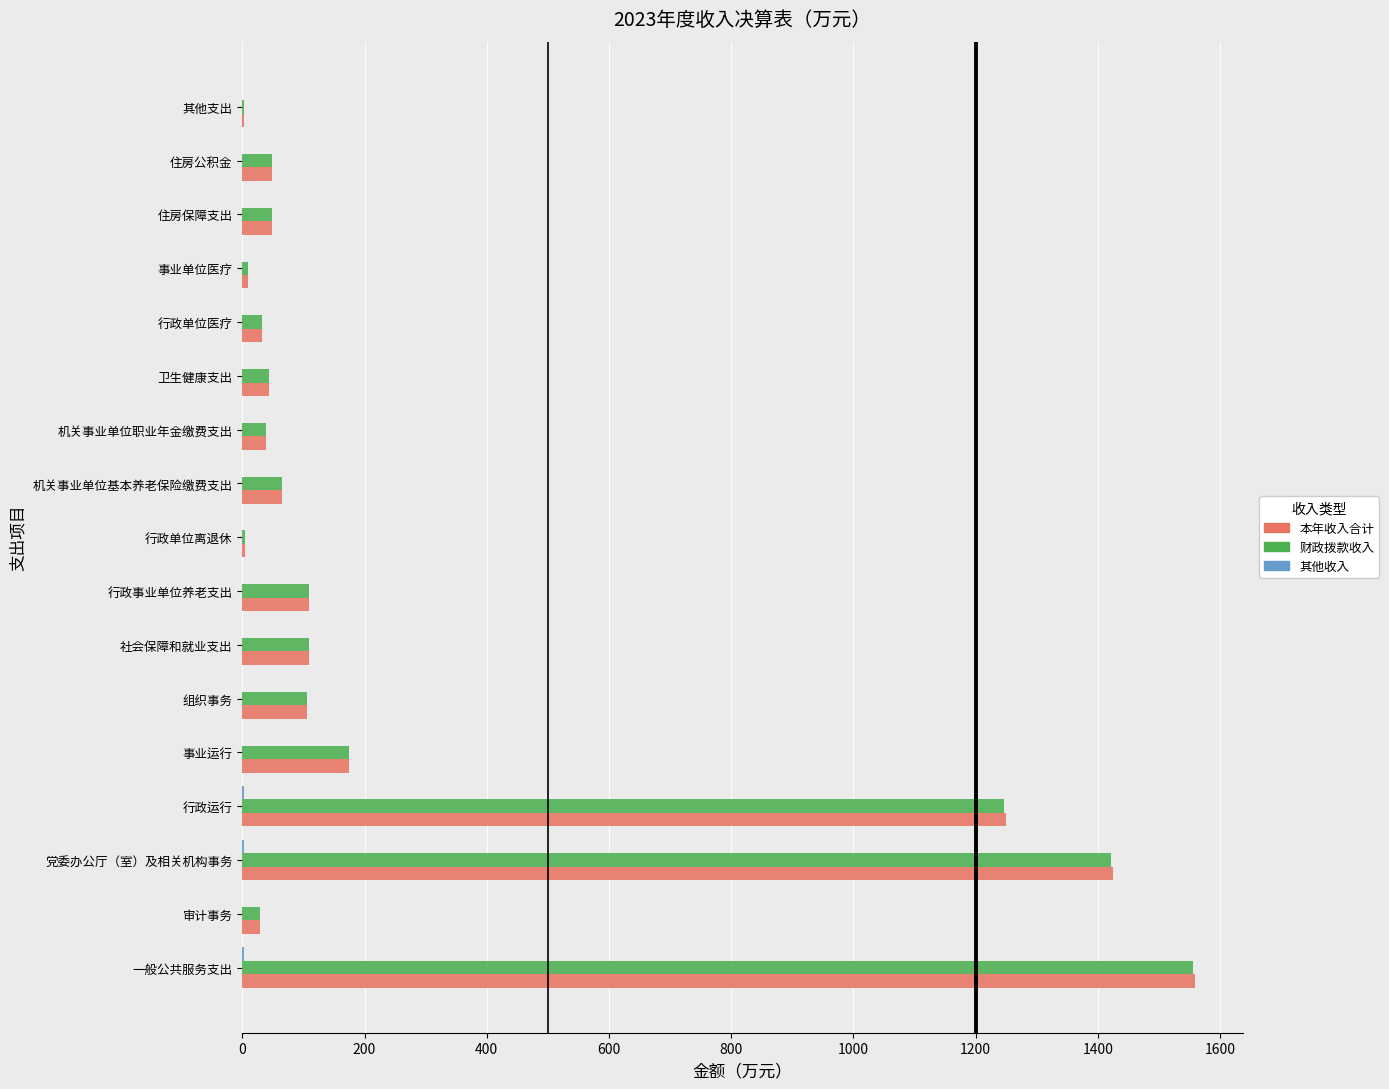

At which category is the sum across all series the highest?

一般公共服务支出